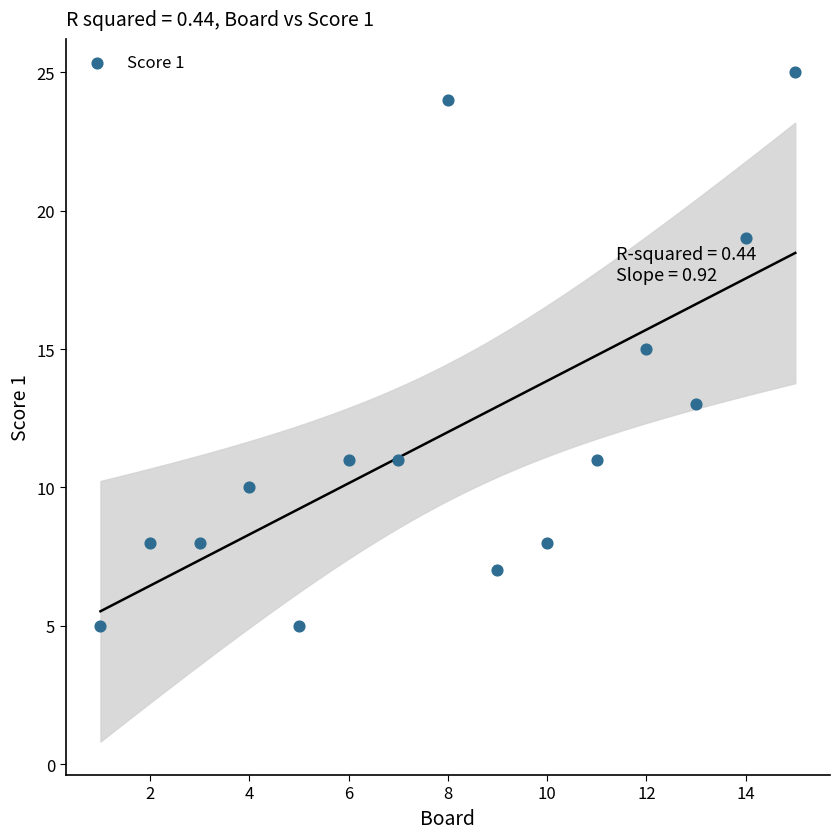

What is the range of X values (max minus min)?

14